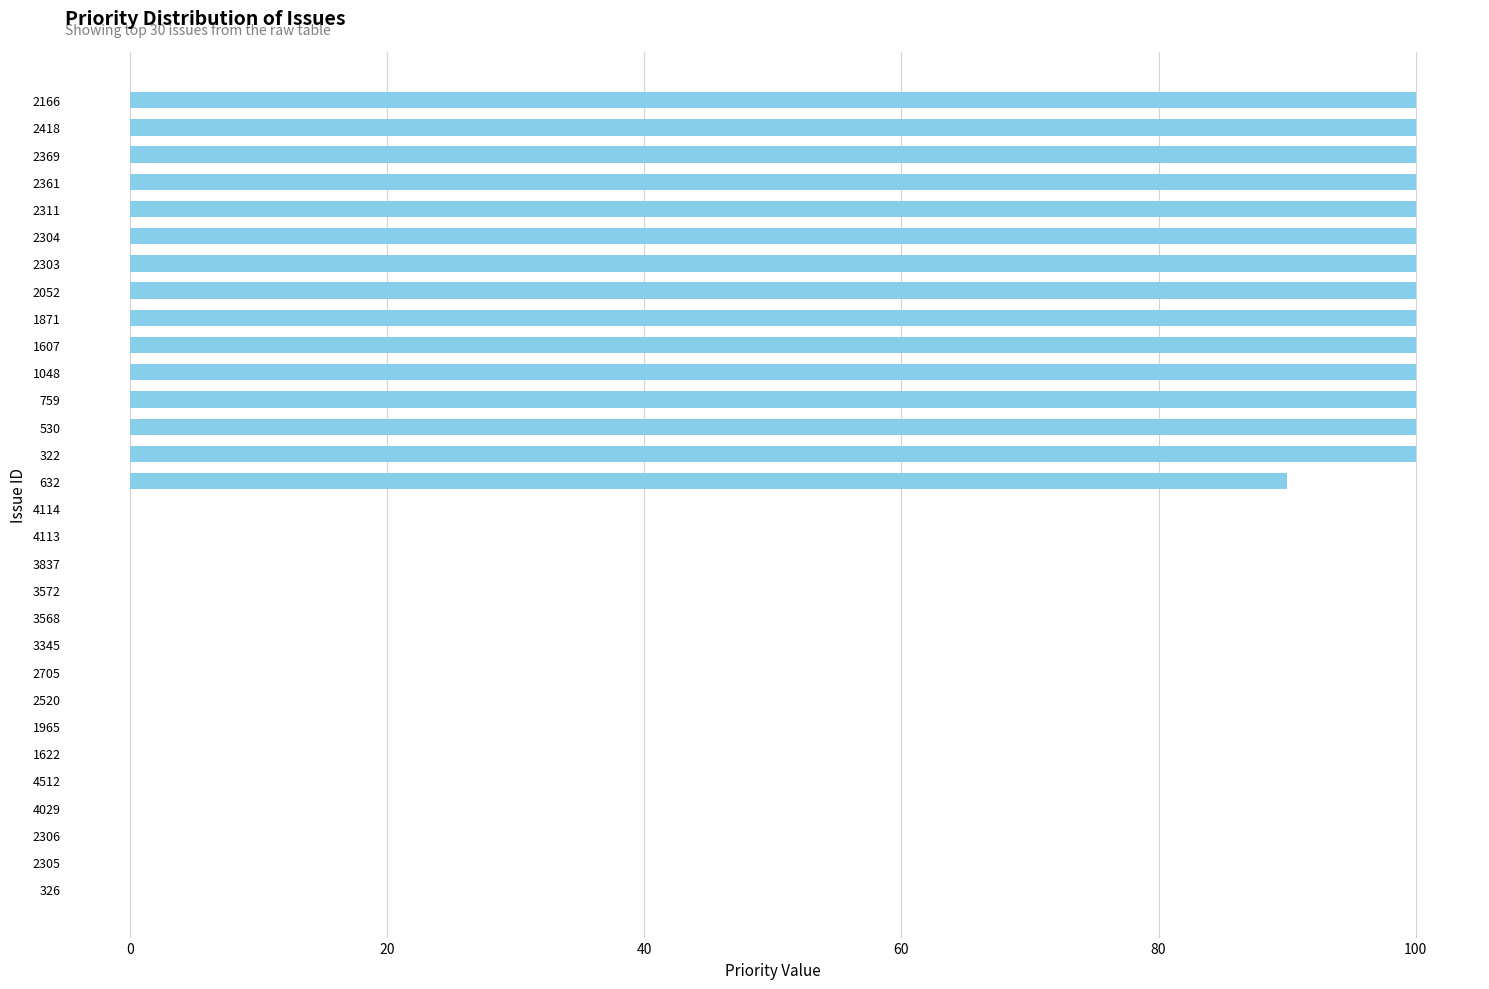

At which label is the value closest to 50?

632